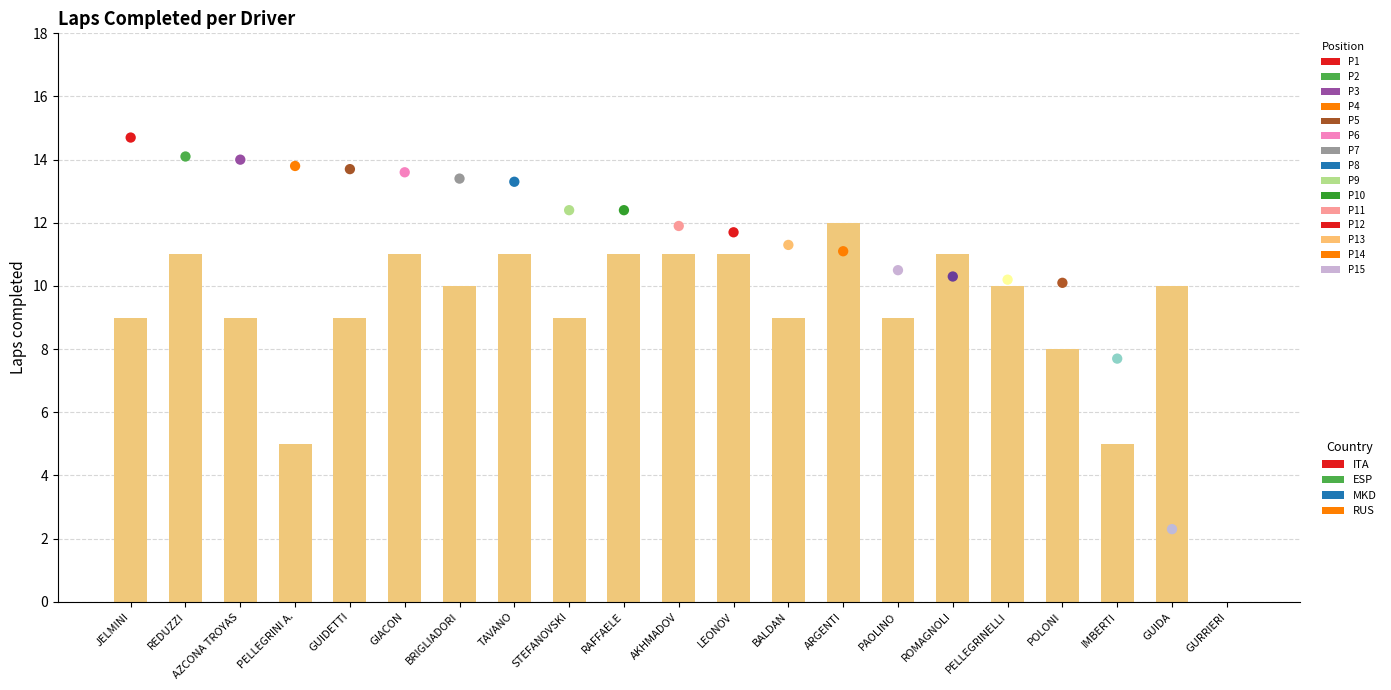

Which has a higher value, TAVANO or IMBERTI?

TAVANO